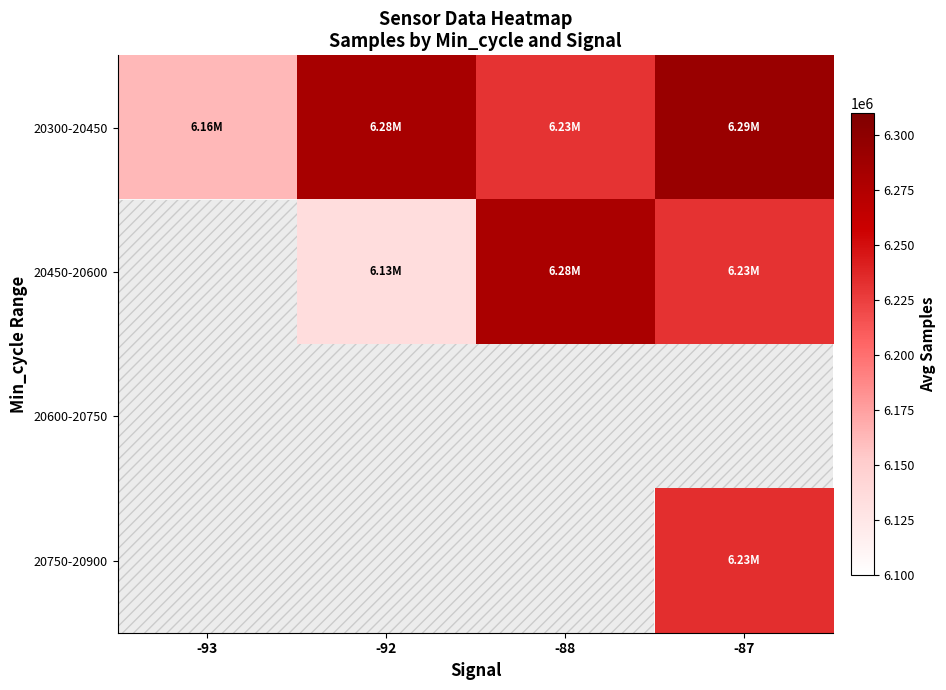

At which category does the chart reach its minimum across all series?

-92